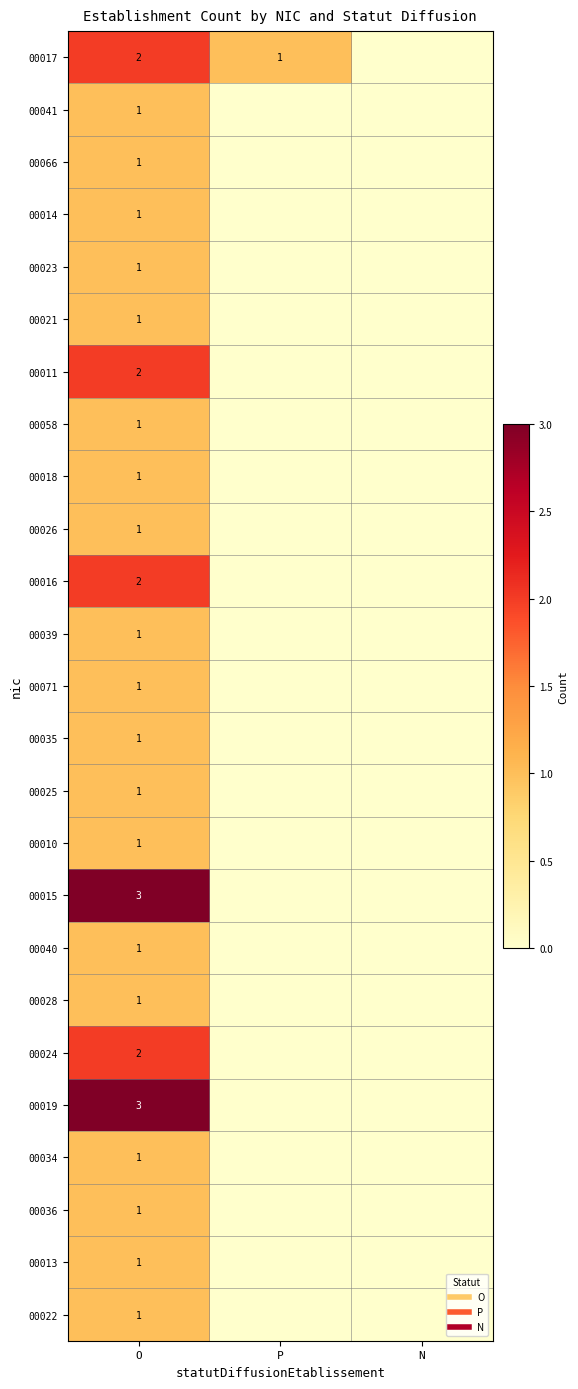

Which series has the largest range (max minus min)?

00015